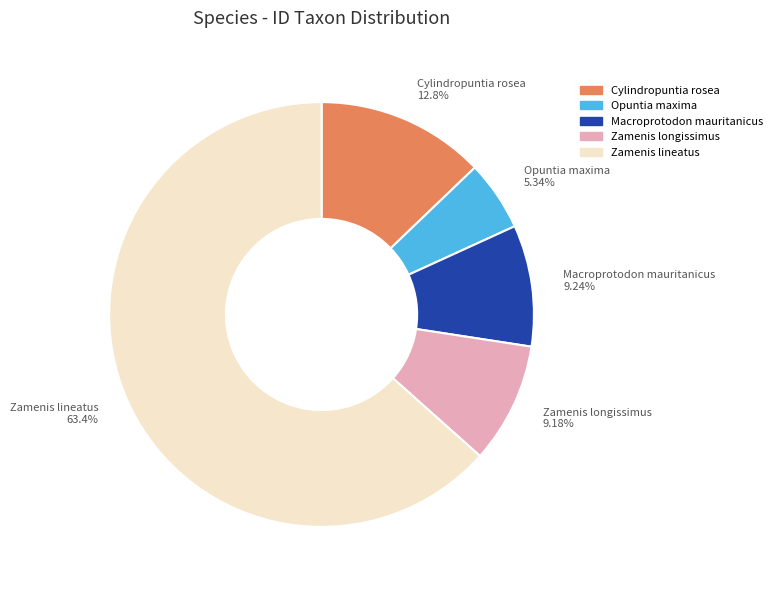

Count the number of slices in the pie.

5